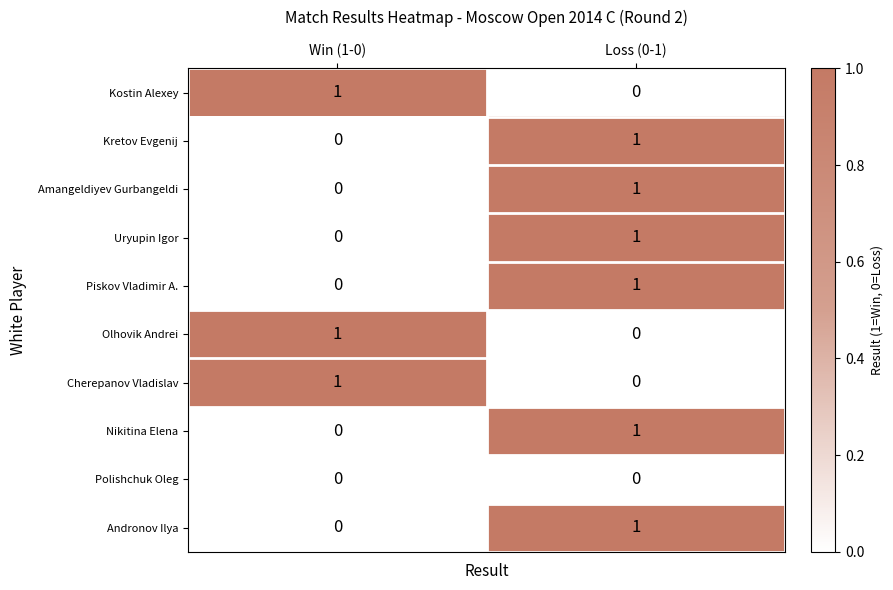

Which category has the lowest value in the Kostin Alexey series?

Loss (0-1)